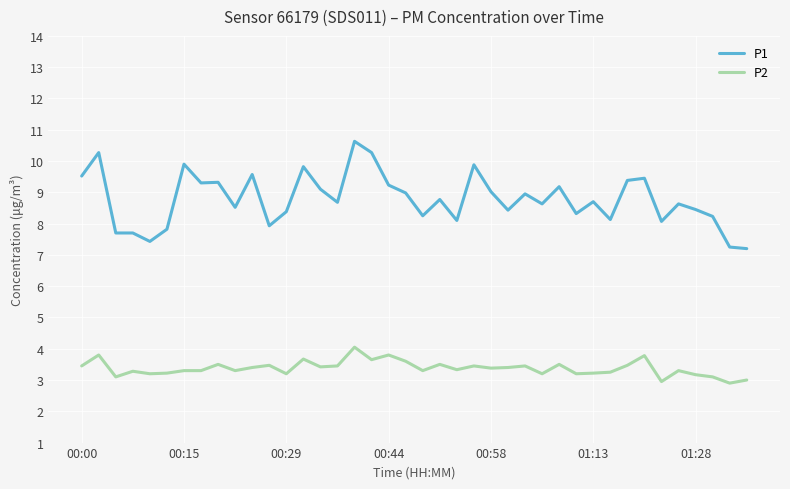

True or false: P2 and P1 cross at least once.

False